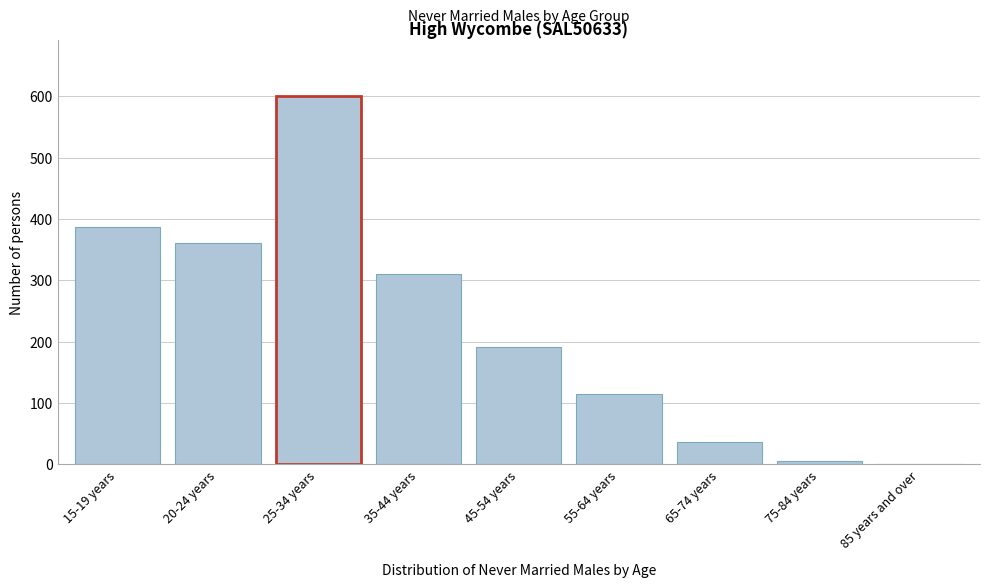

Reading left to right, transcribe all the data shown in this chart.

15-19 years=387	20-24 years=361	25-34 years=601	35-44 years=311	45-54 years=191	55-64 years=114	65-74 years=36	75-84 years=5	85 years and over=0